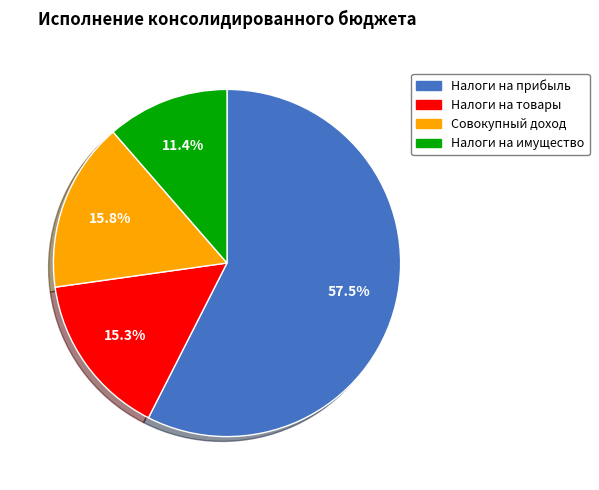

Is there any slice that represents more than half of the pie?

Yes